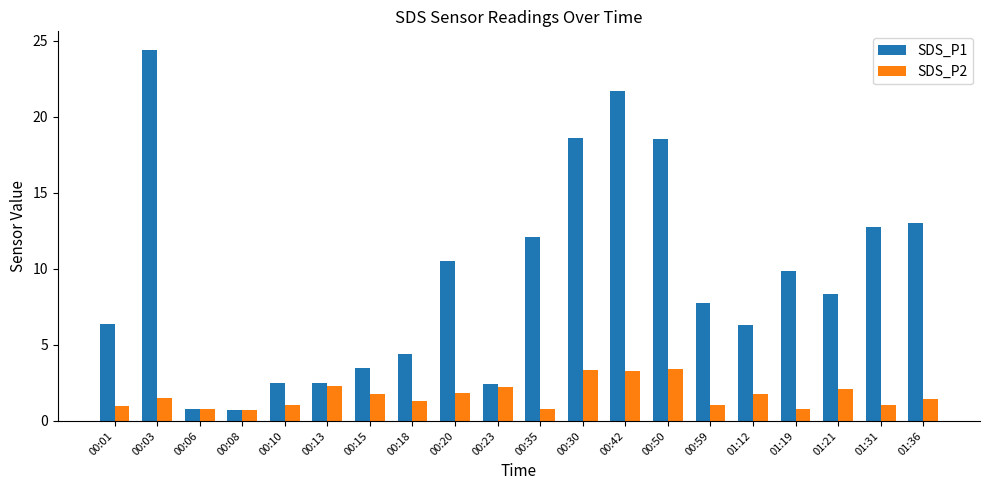

What is the label of the 6th bar from the left?

00:13